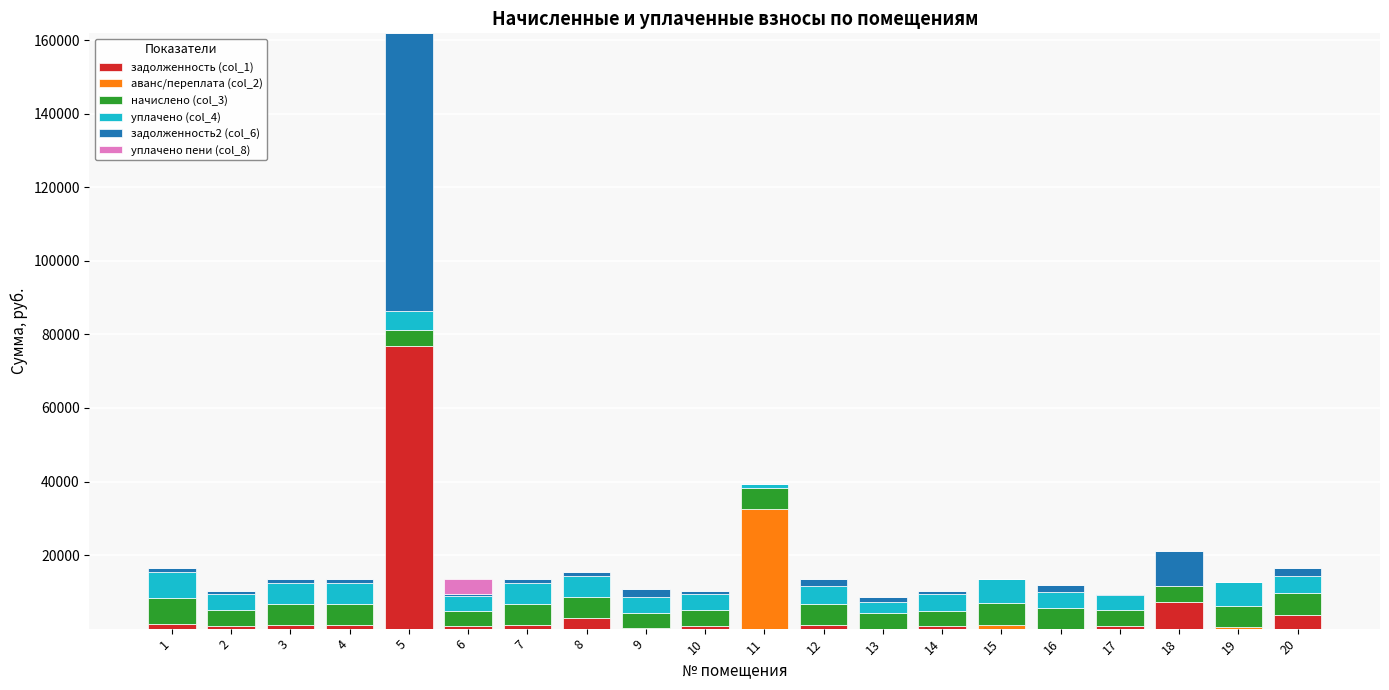

The value of задолженность (col_1) at 20 is 3814.8. True or false?

True